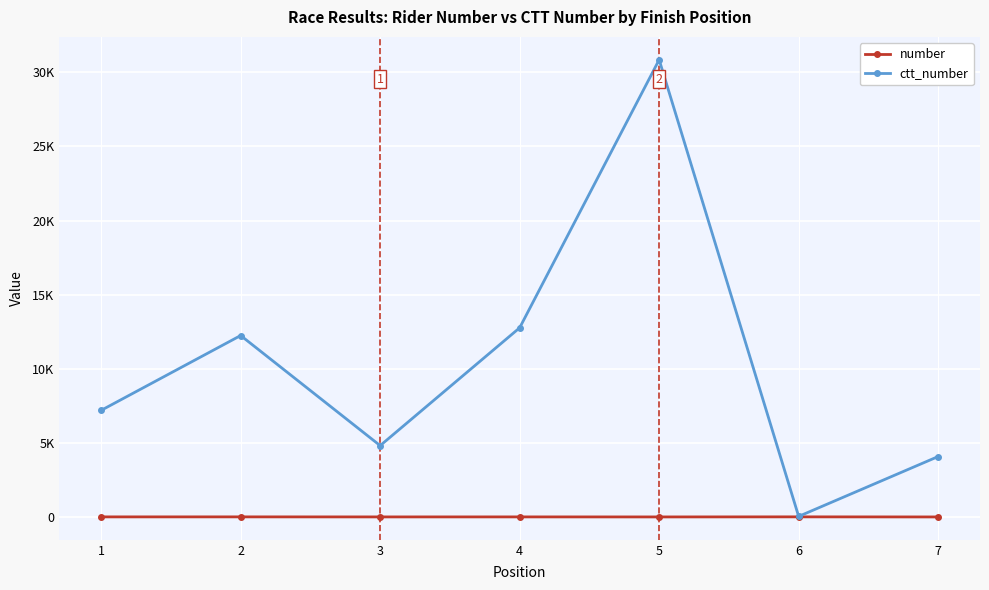

Rank the series by their average value, from highest to lowest.

ctt_number, number